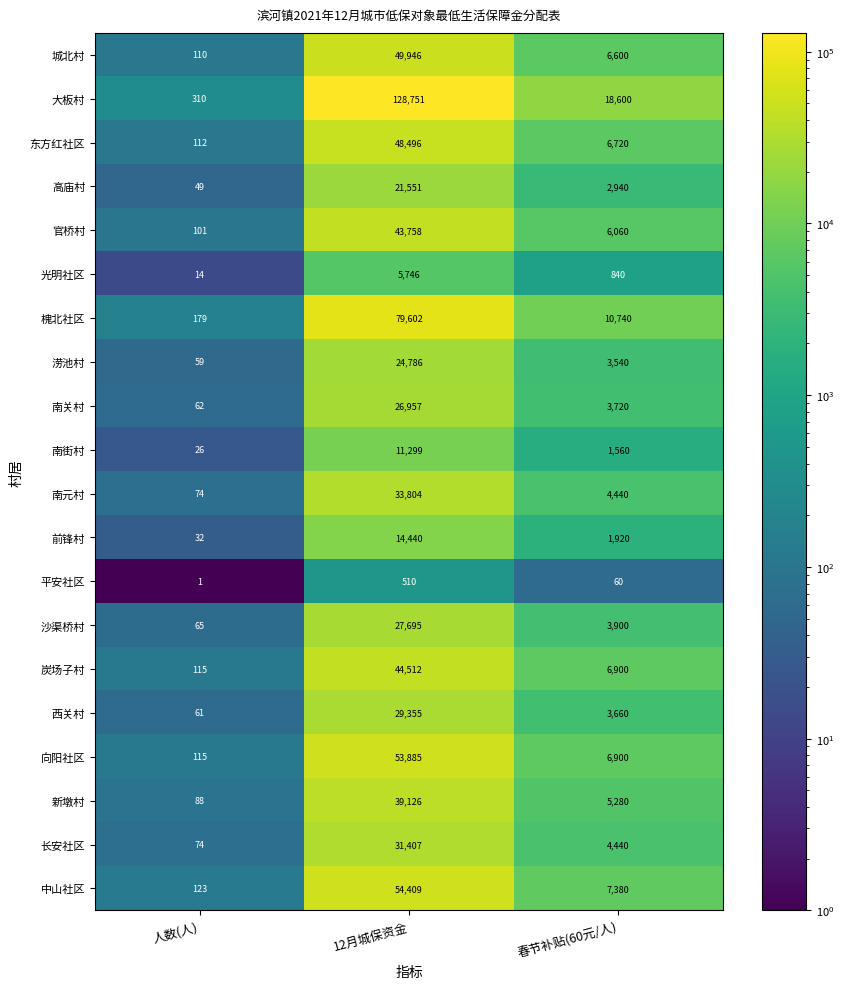

The 中山社区 series shows 7380 at 春节补贴(60元/人). True or false?

True